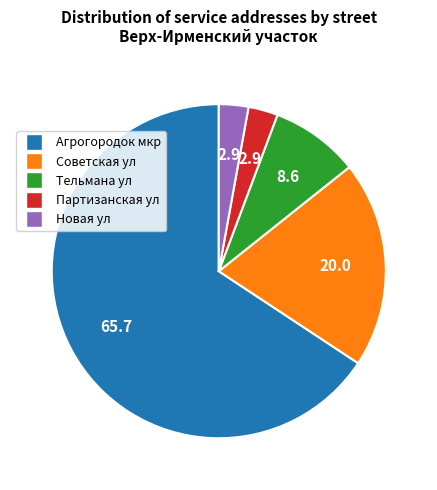

What is the ratio of the value at Тельмана ул to the value at Новая ул?

3.0